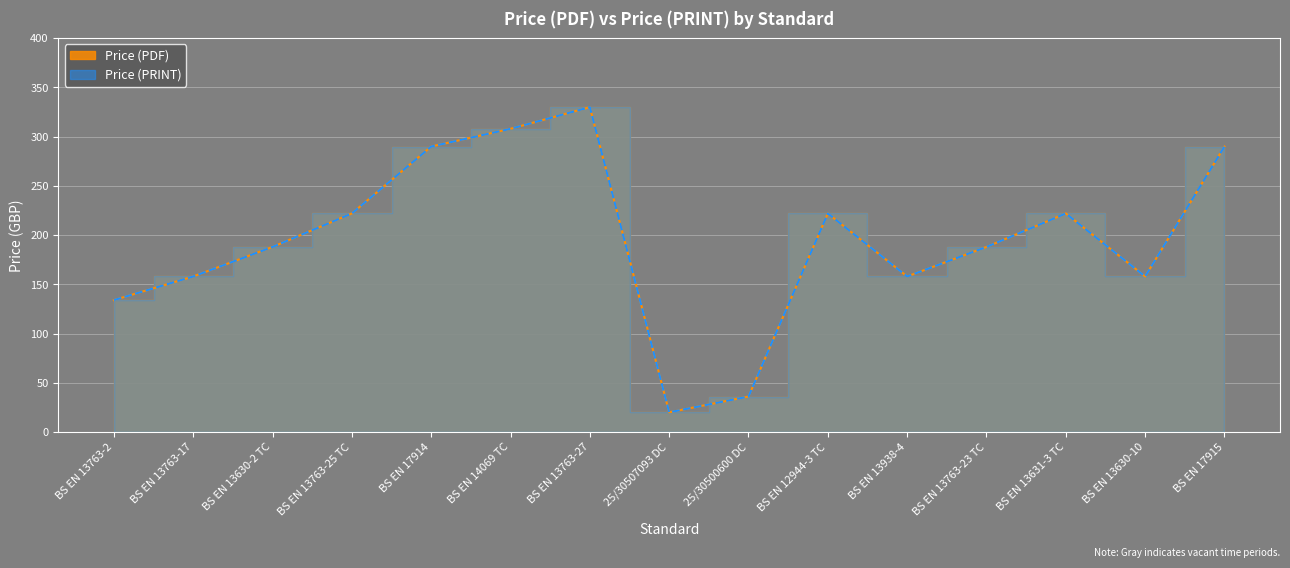

True or false: Price (PDF) has a value of 202 at BS EN 13763-2.

False